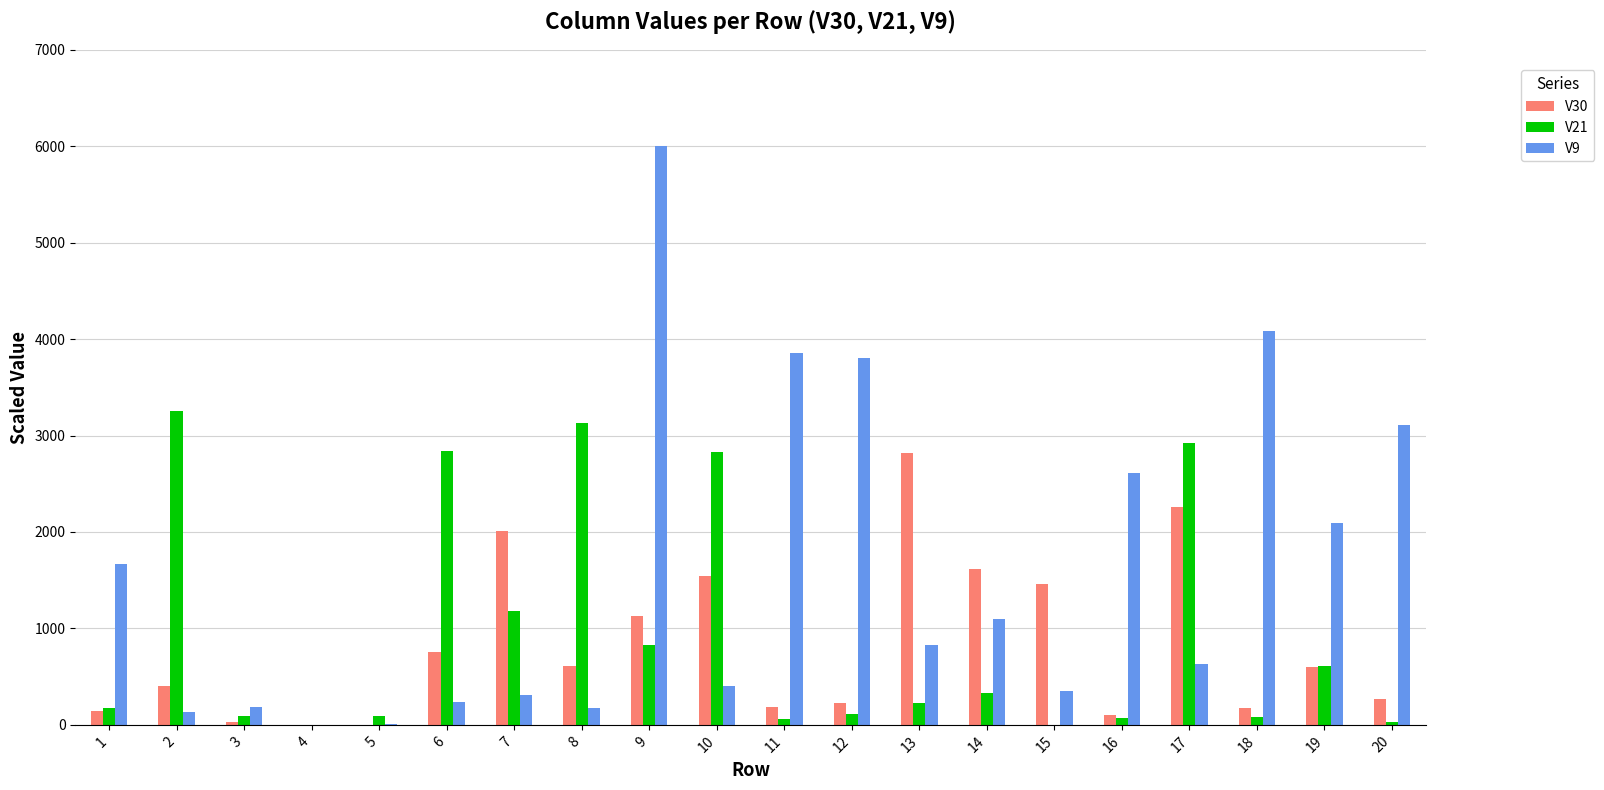

The value of V21 at 15 is 0.0. True or false?

True